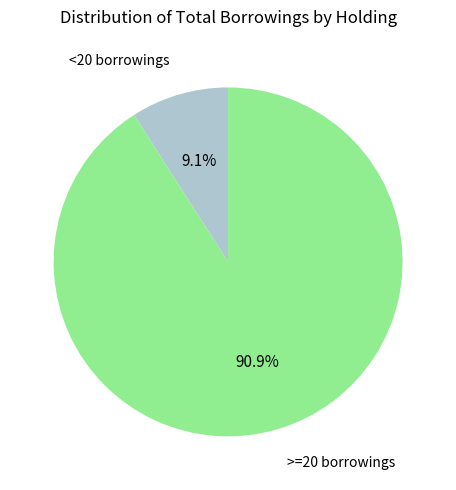

Rank the categories by value from lowest to highest.

<20 borrowings, >=20 borrowings